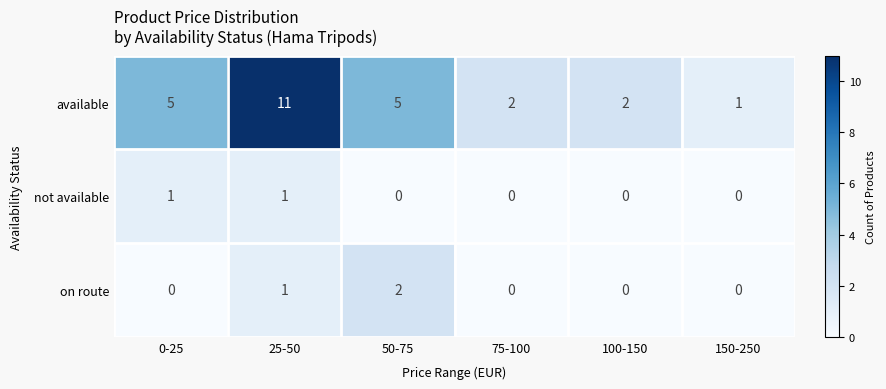

Rank the series by their maximum value, from highest to lowest.

available, on route, not available